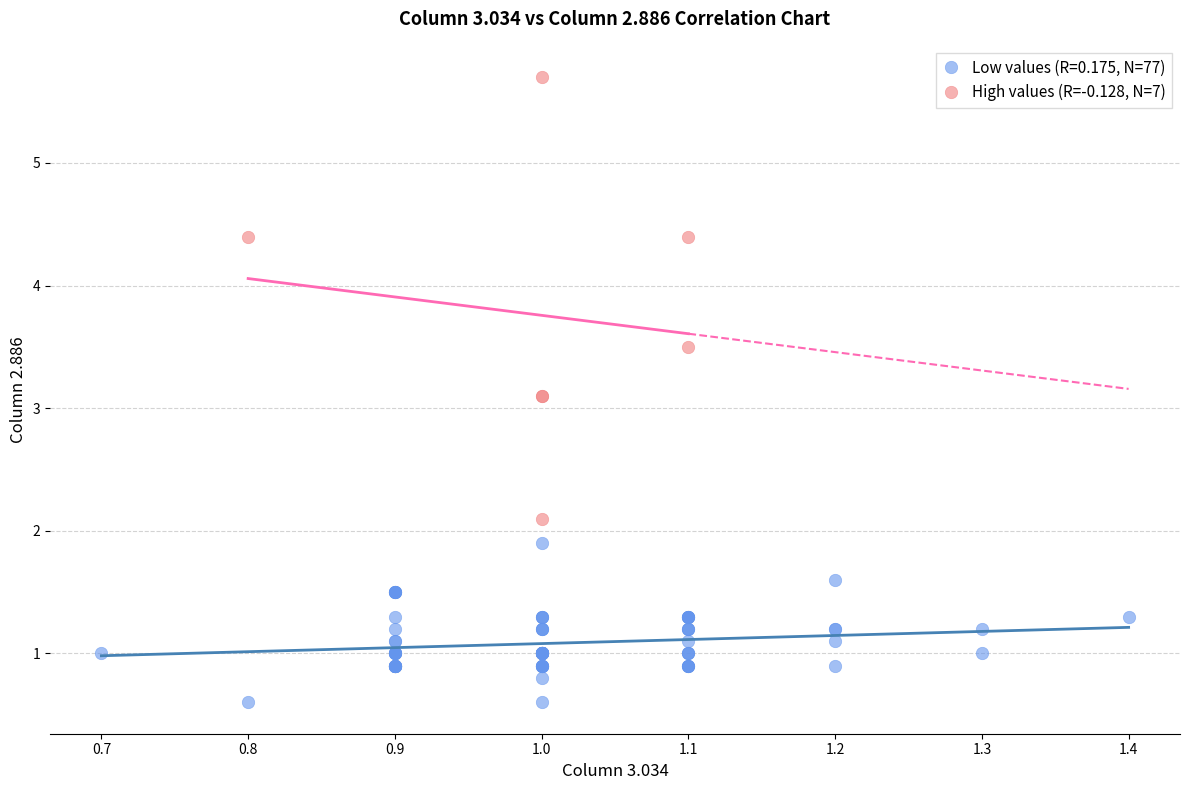

Which series has the largest Y range (max minus min)?

High values (R=-0.128, N=7)